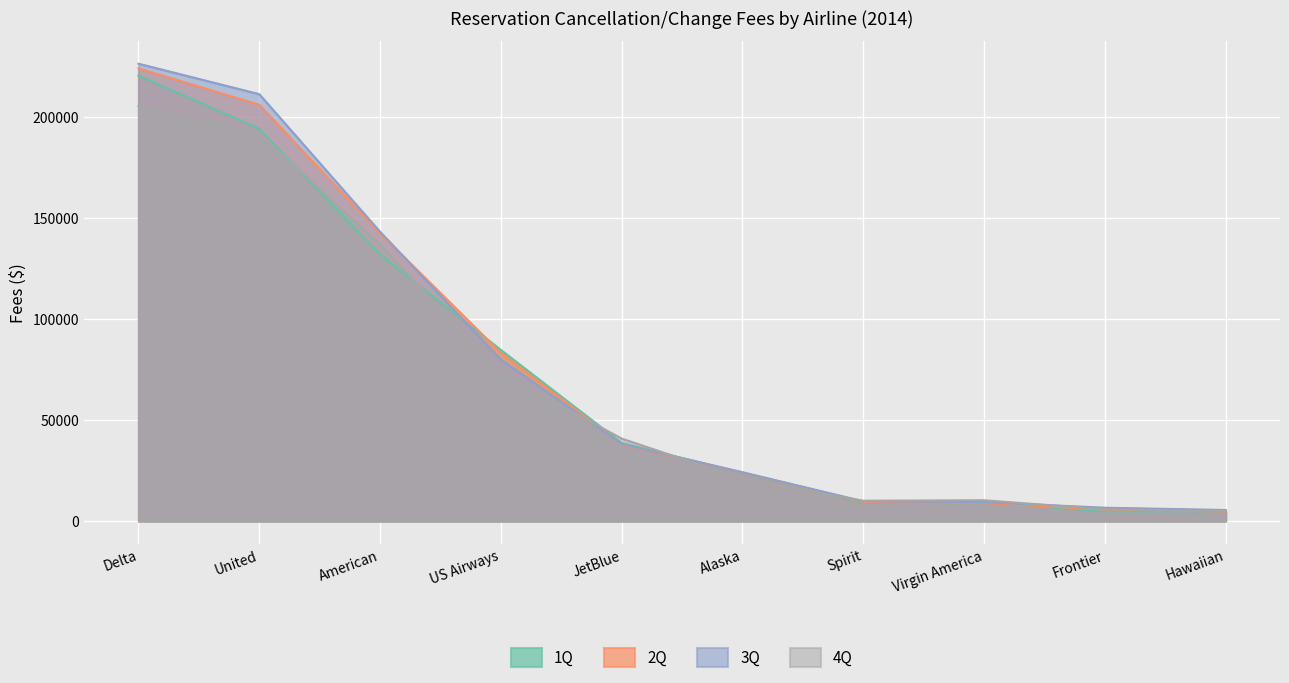

Which series ends up on top after the final intersection of 4Q and 3Q?

3Q